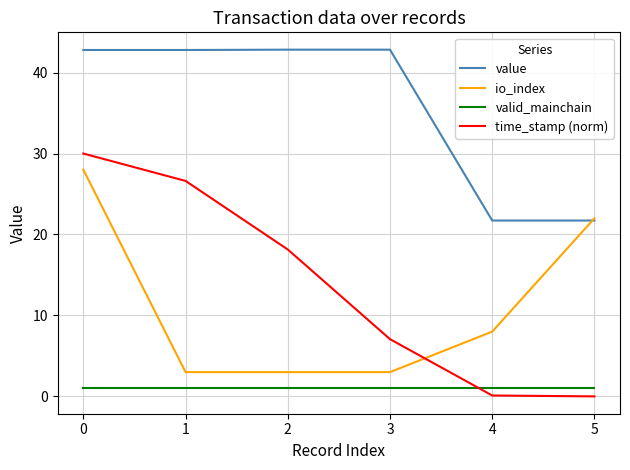

True or false: time_stamp (norm) and value intersect in this chart.

False